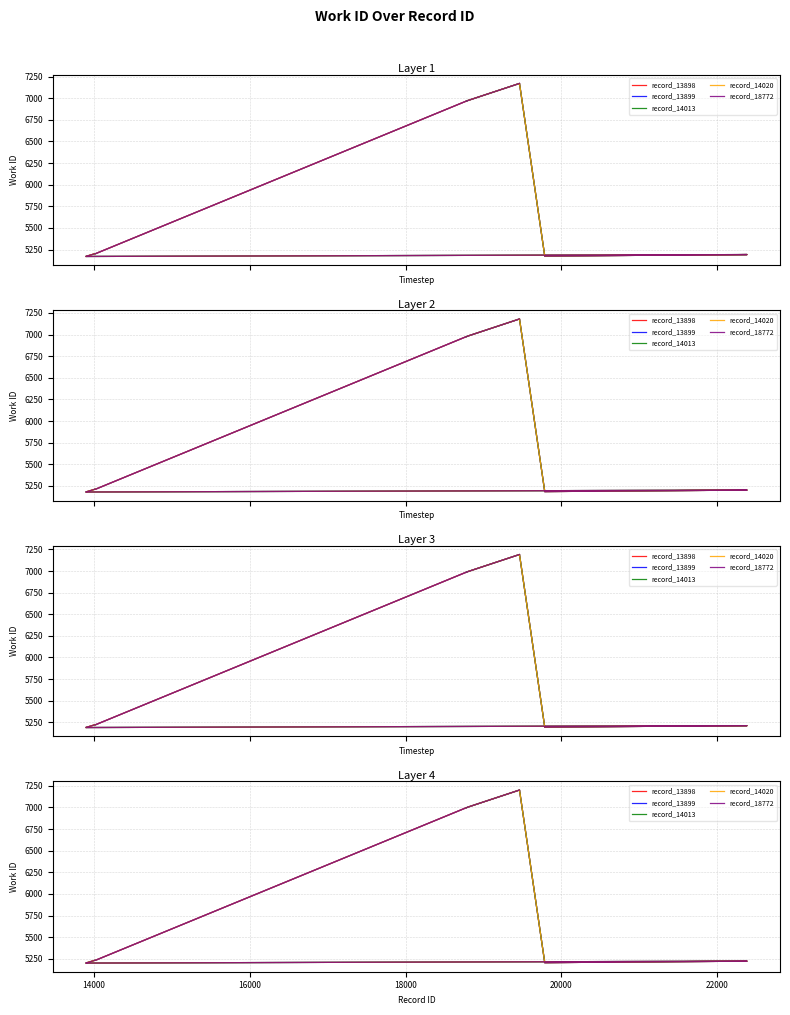

Which series changed the most between 18000 and 22000?

record_14013